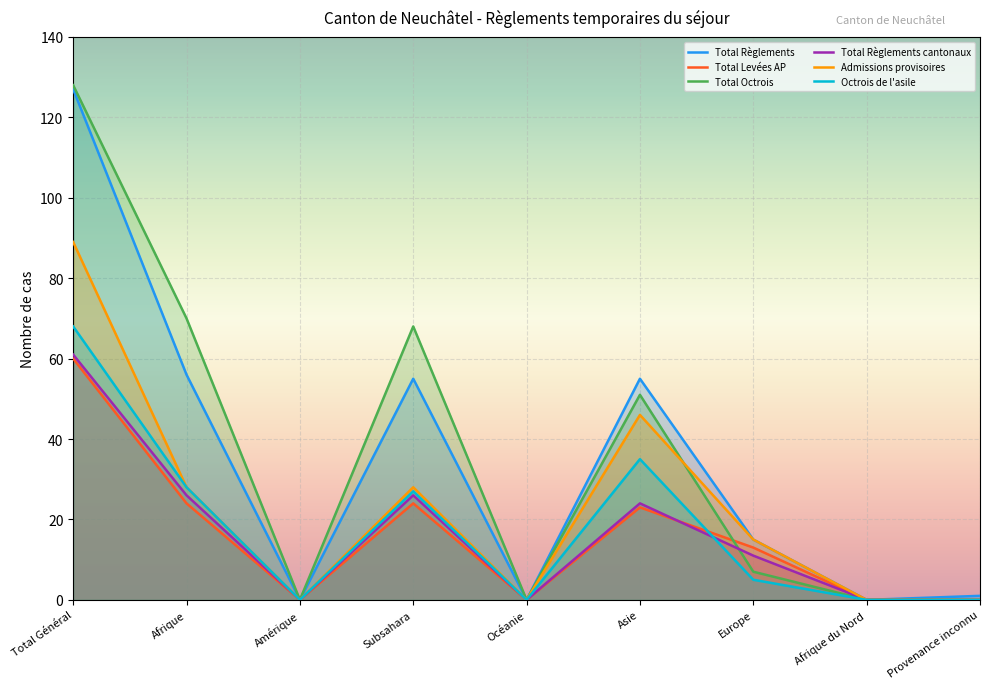

Count the number of categories in the chart.

9